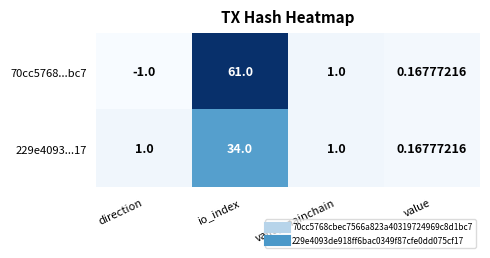

How many data points does each series have?

4